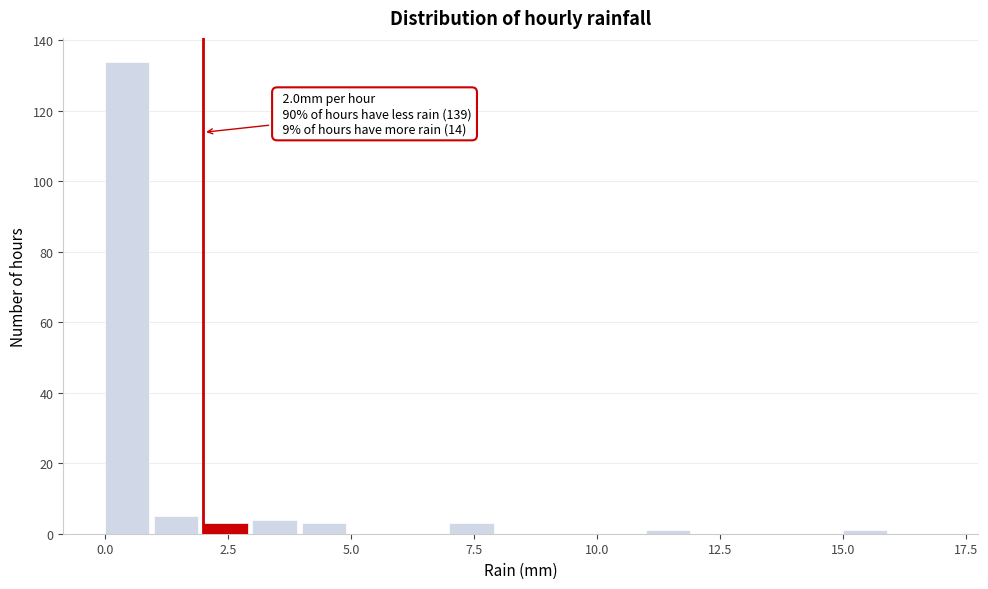

Read against the x-axis, roughly where is the centre of the tallest bar?

0.5